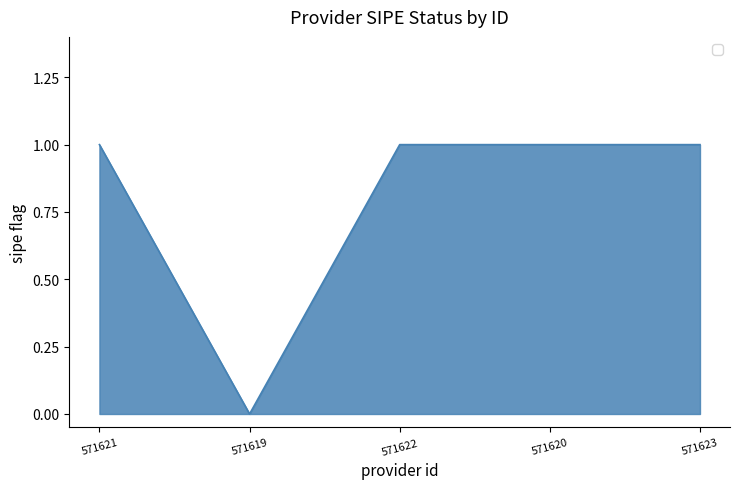

The chart shows a value of 1 at 571620. True or false?

True